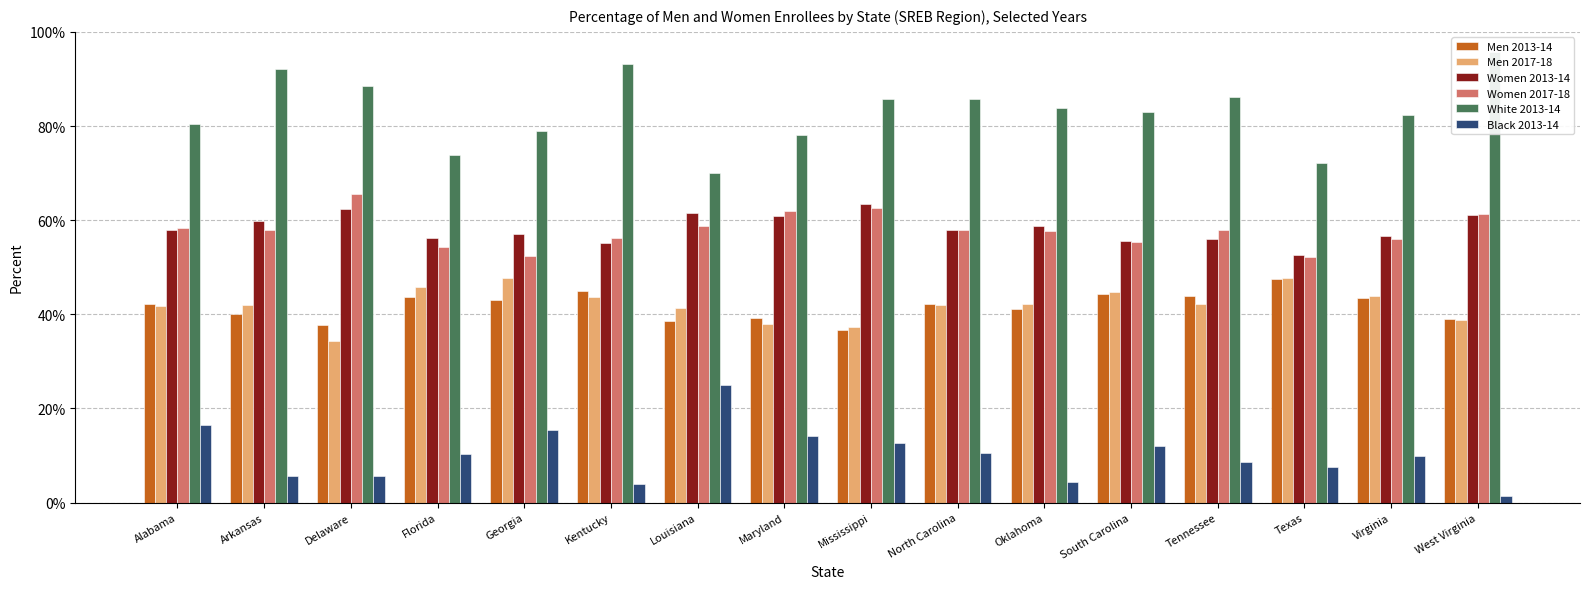

List the series in order of their peak value, lowest first.

Black 2013-14, Men 2013-14, Men 2017-18, Women 2013-14, Women 2017-18, White 2013-14